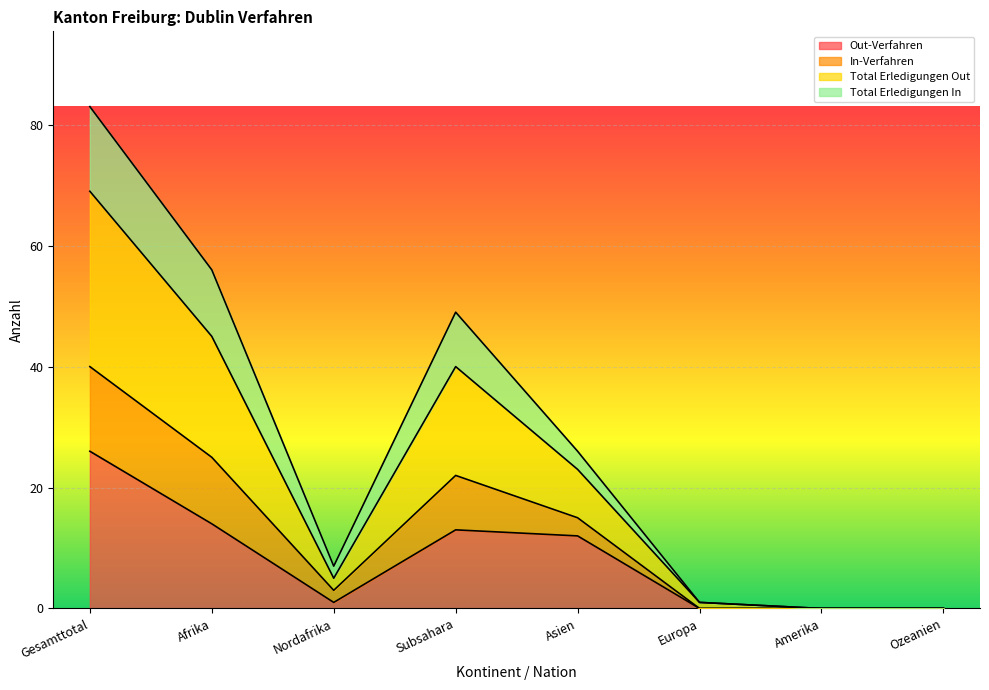

True or false: Out-Verfahren has a value of 0 at Amerika.

True